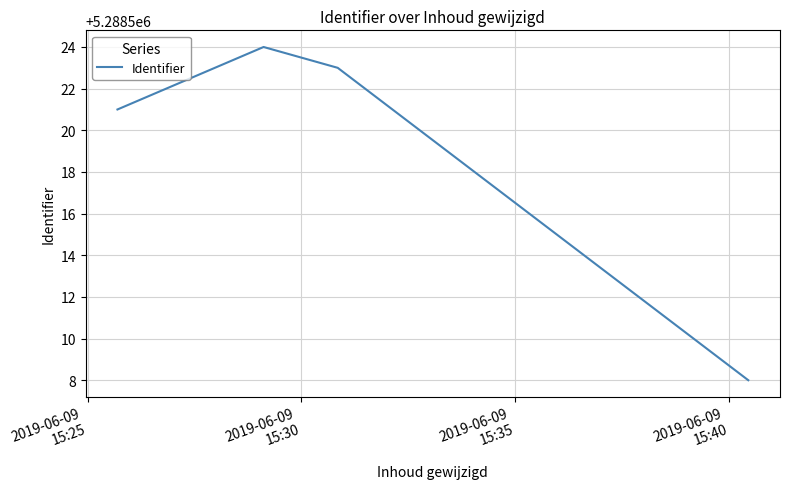

True or false: the data has more than 2 interior local peaks.

False